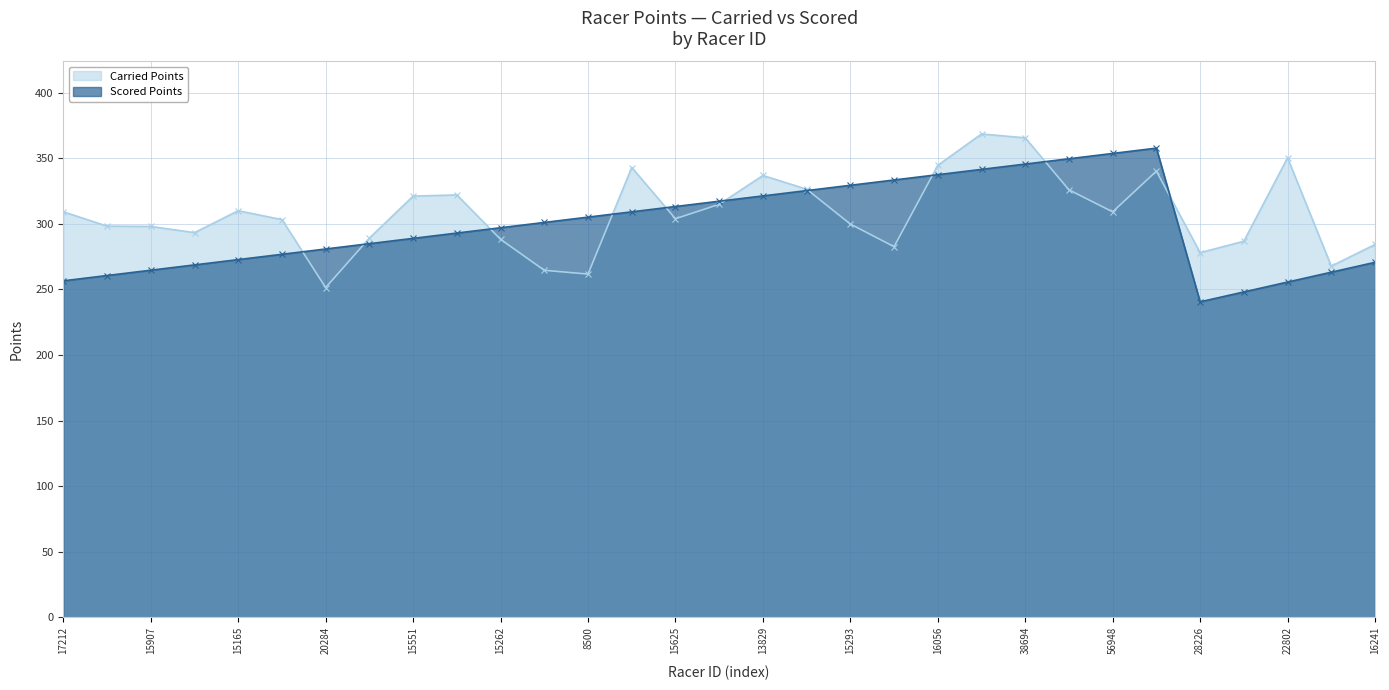

The Scored Points series shows 558.9 at 38694. True or false?

False